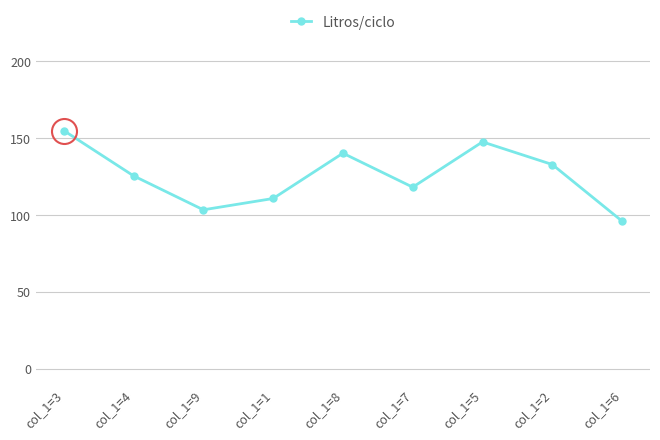

Count the number of data series in this chart.

1